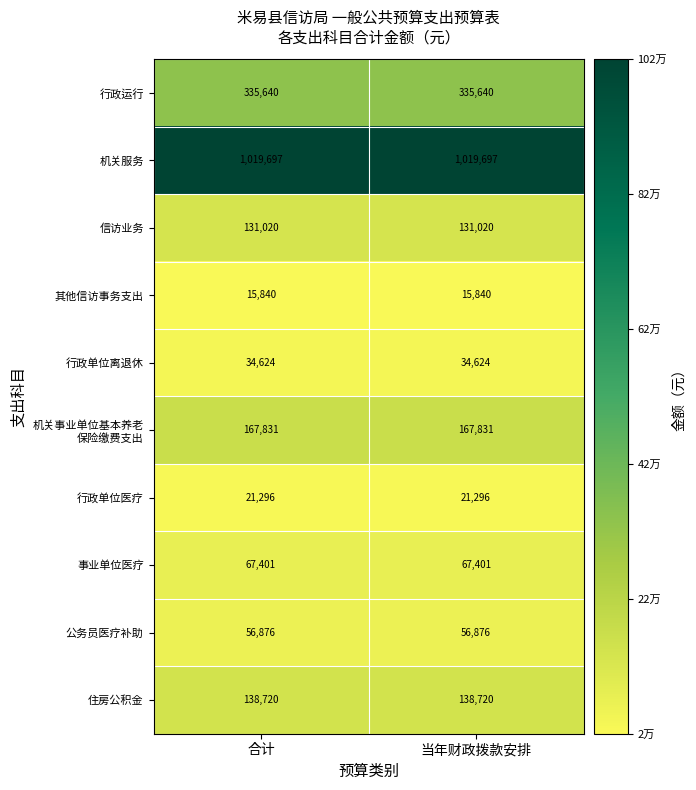

What is the total value across all series at 当年财政拨款安排?

1988945